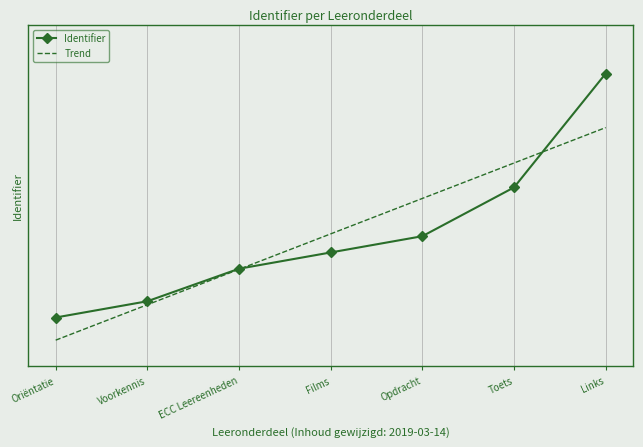

Which has a higher value, Films or Voorkennis?

Films